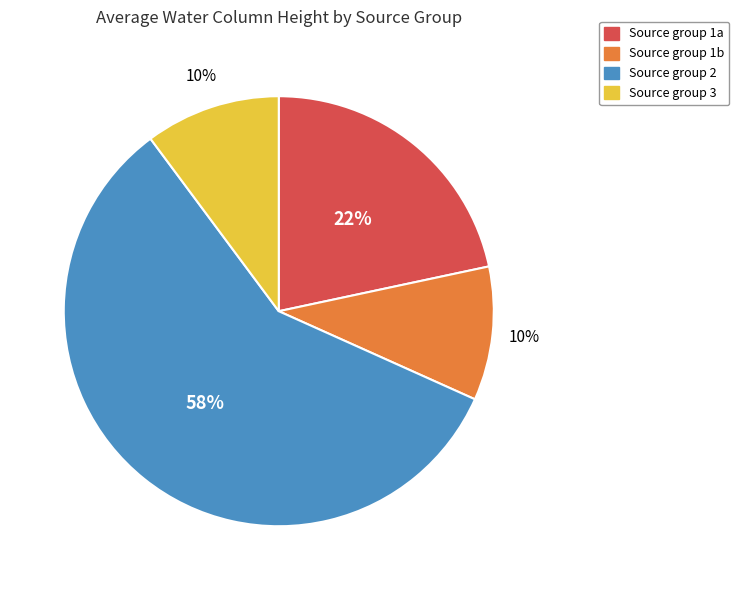

Does any single category account for the majority?

Yes